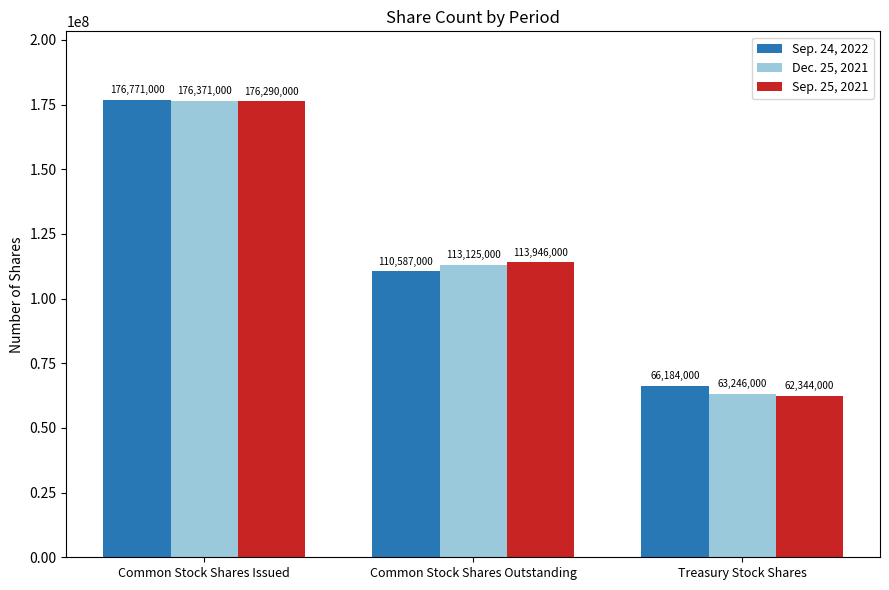

The Sep. 24, 2022 series shows 110587000 at Common Stock Shares Outstanding. True or false?

True